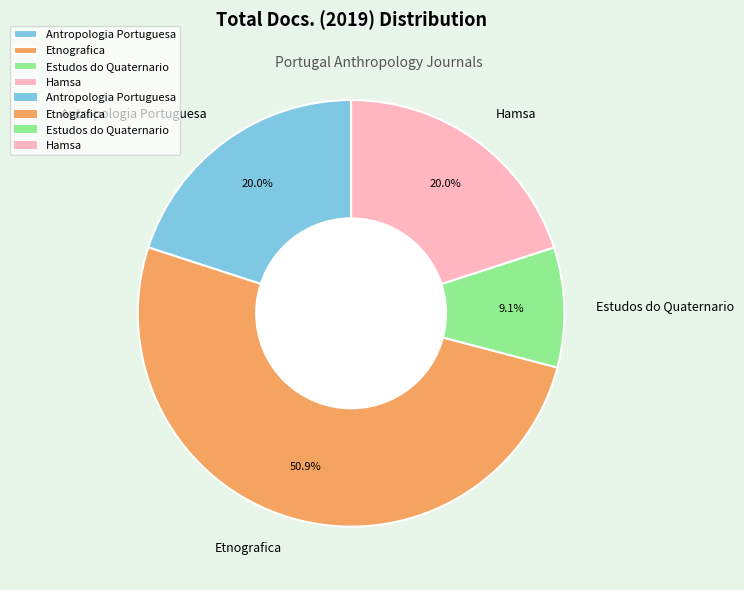

Combined, do Hamsa and Antropologia Portuguesa account for over 50%?

No